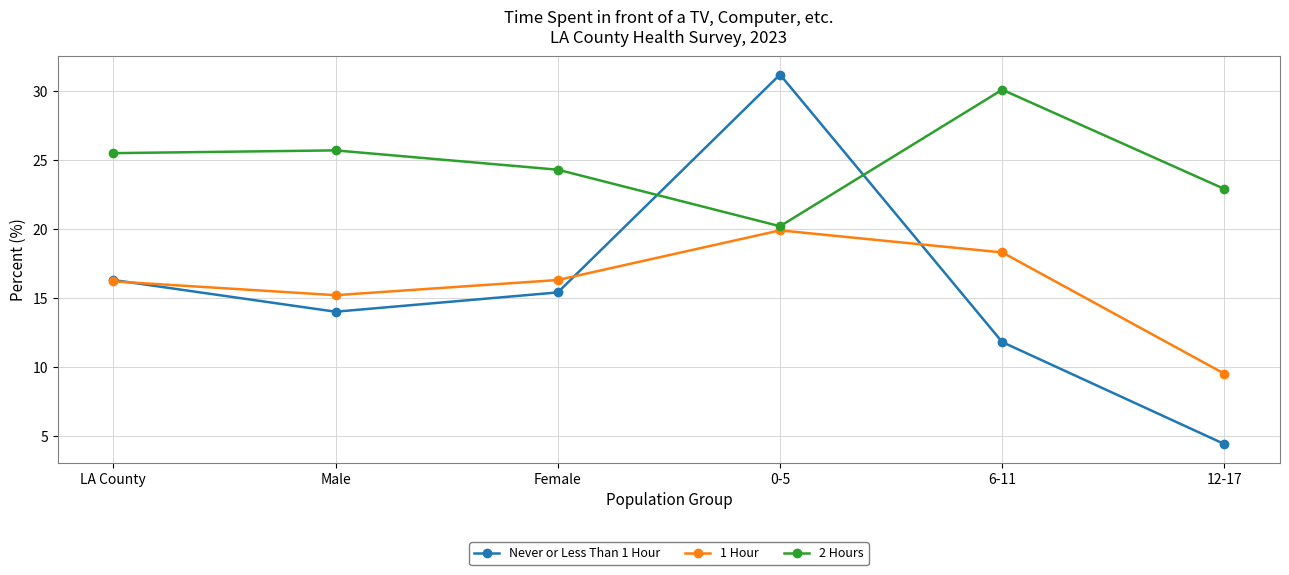

What is the label of the 5th point from the left?

6-11